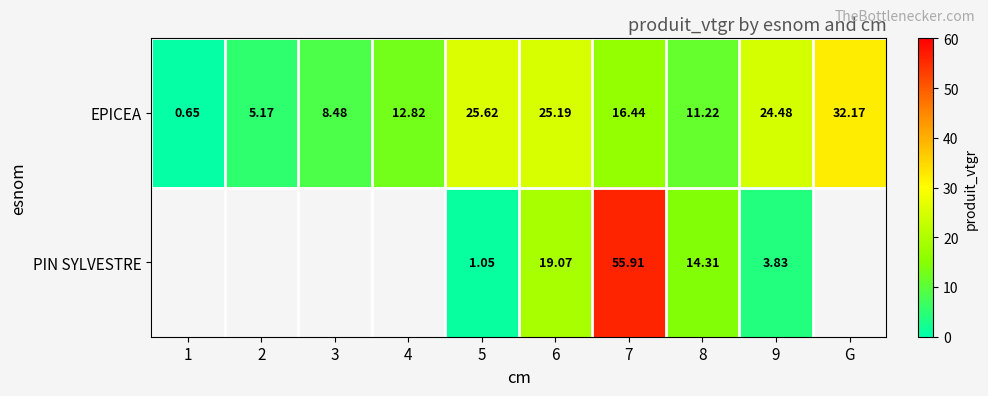

Which category has the highest value across all series?

7